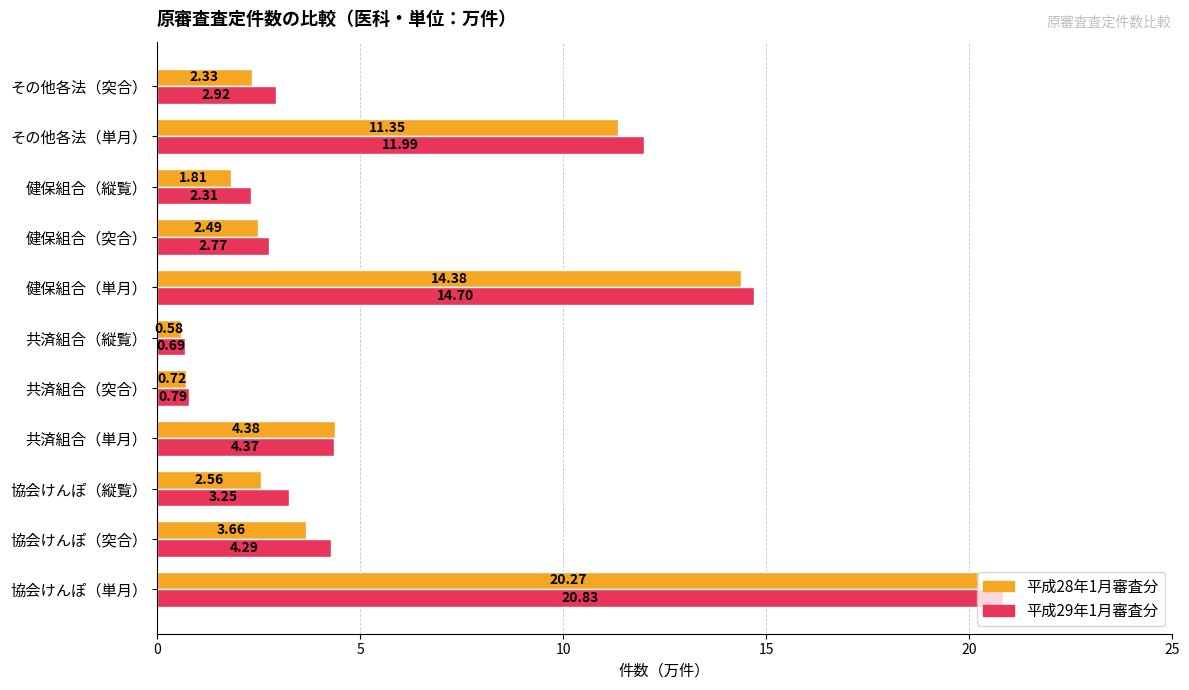

What is the average value of the 平成29年1月審査分 series?

6.3